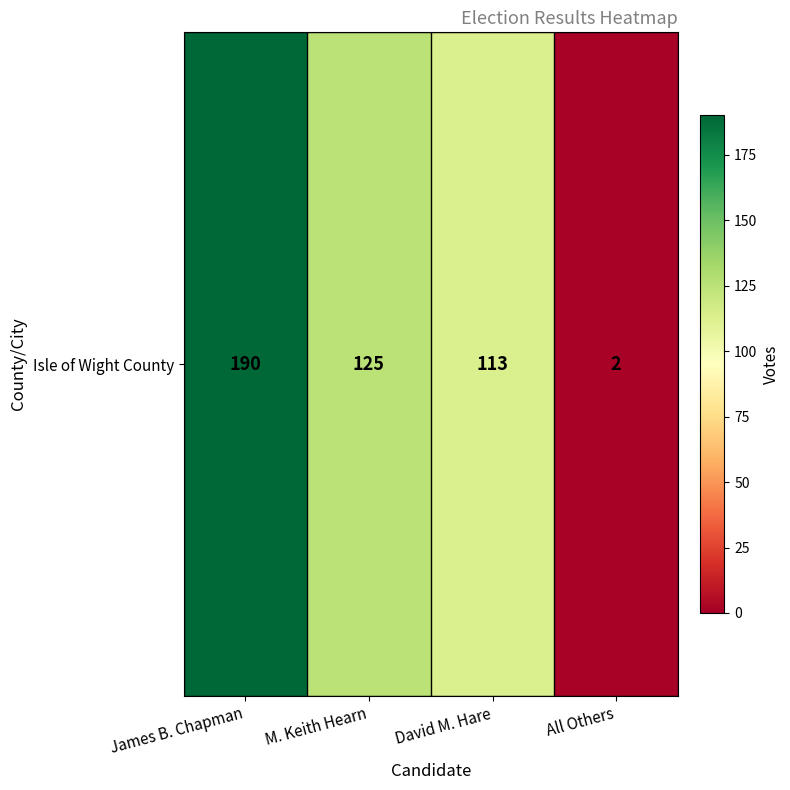

The value at James B. Chapman is 99. True or false?

False